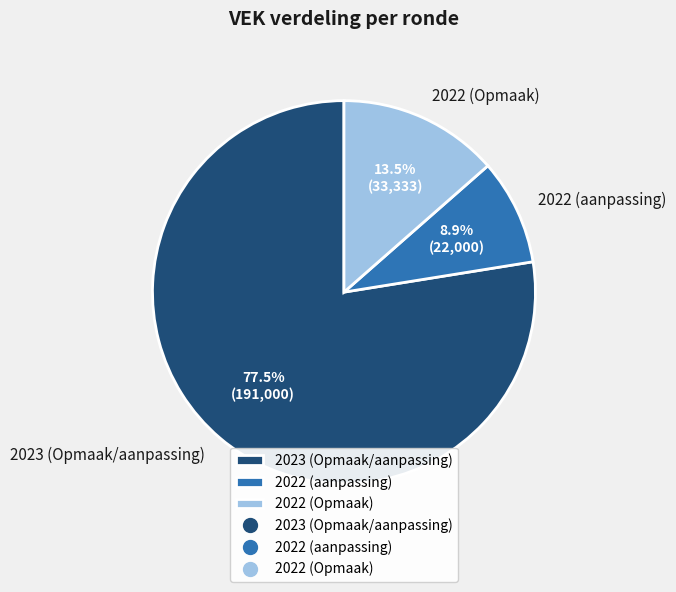

What is the majority slice?

2023 (Opmaak/aanpassing)